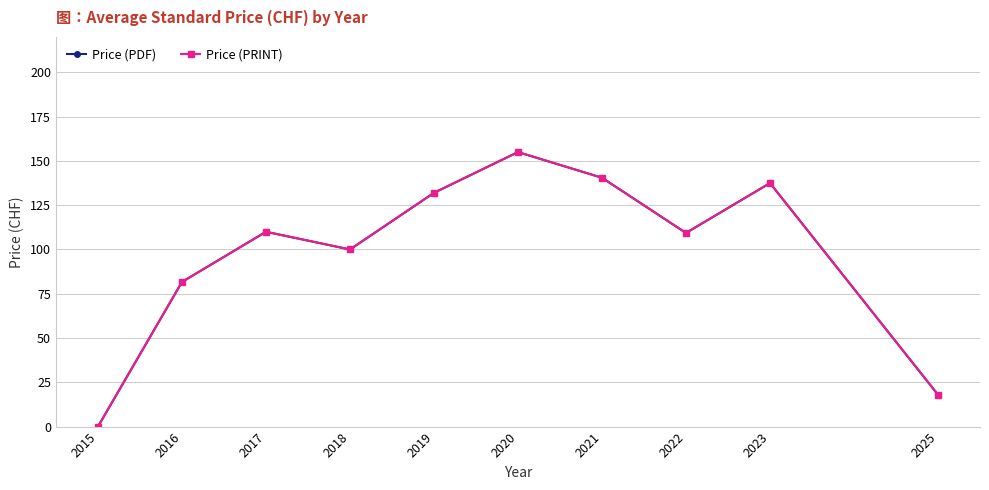

At which category does Price (PDF) reach its first local peak?

2017